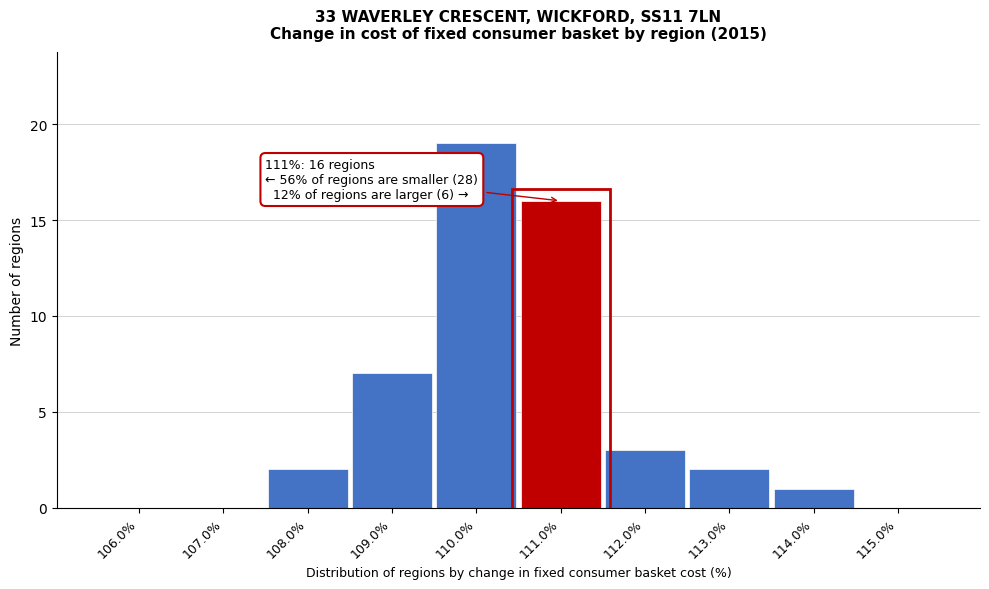

Over which range of the x-axis is the bar tallest?

109.5 to 110.5